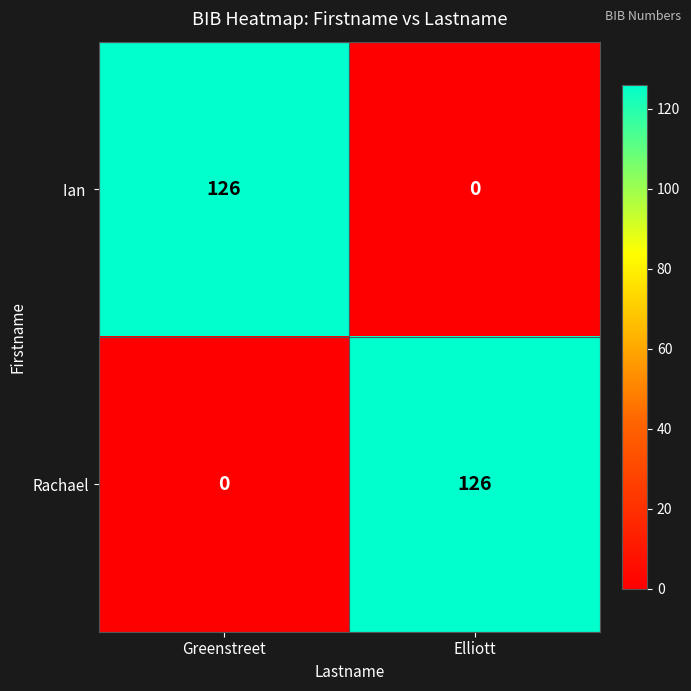

What is the maximum value shown in the chart?

126